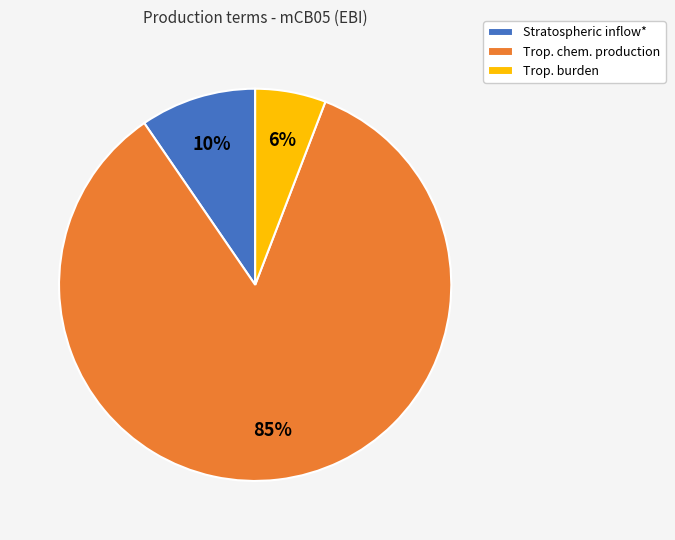

To the nearest percent, what is the difference between the Stratospheric inflow* and Trop. burden slice percentages?

4%